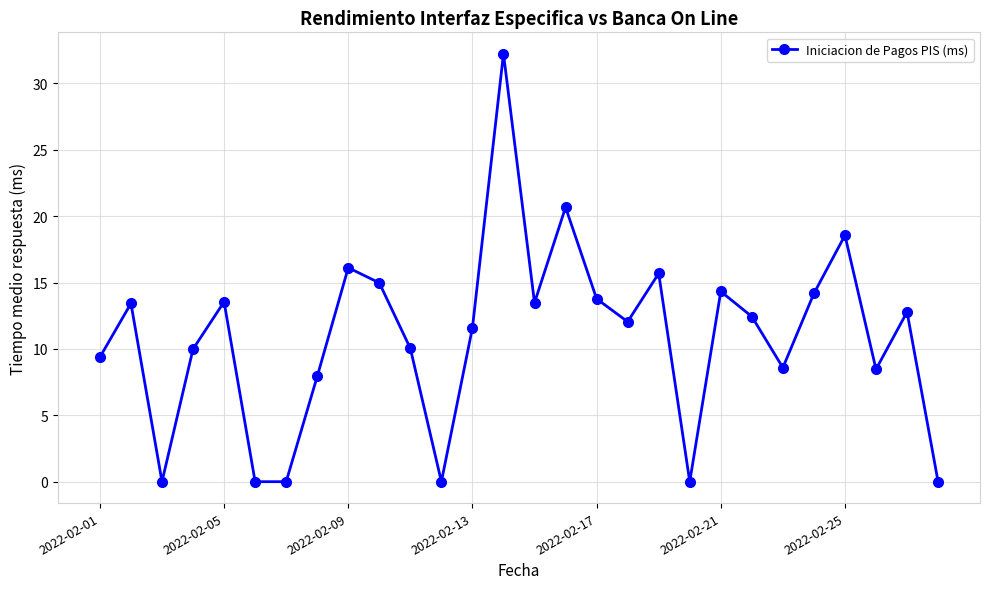

What is the difference between the second highest and second lowest values?

20.7